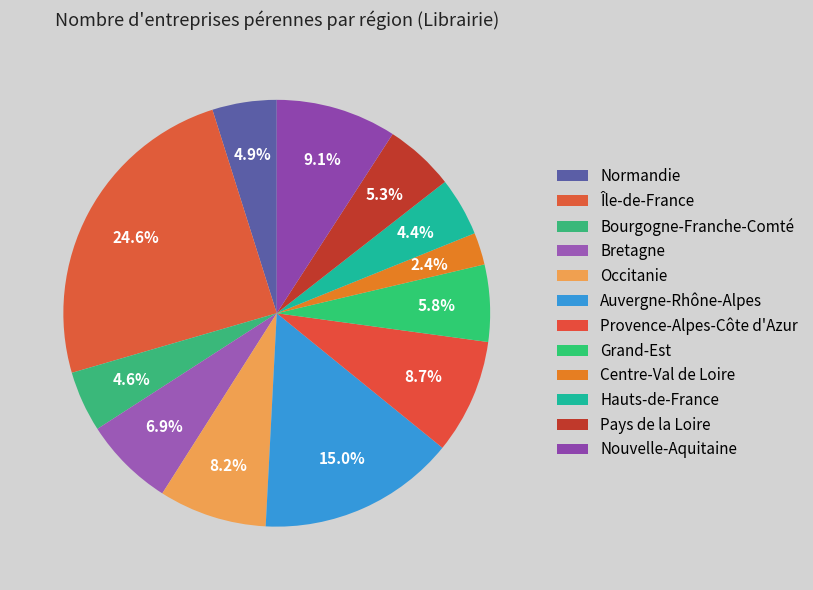

Combined, do Bretagne and Normandie account for over 50%?

No